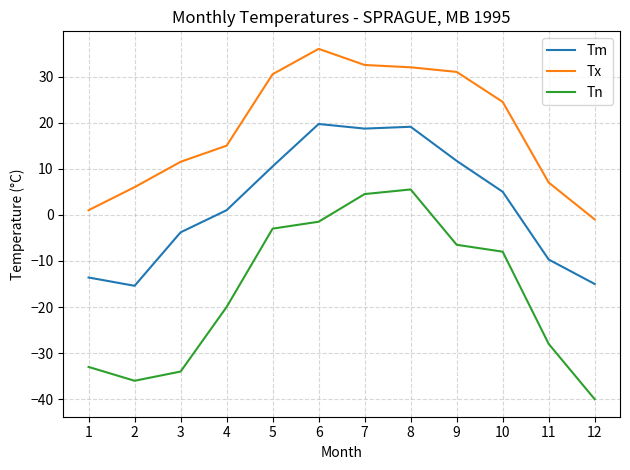

Does the chart have visible grid lines?

Yes